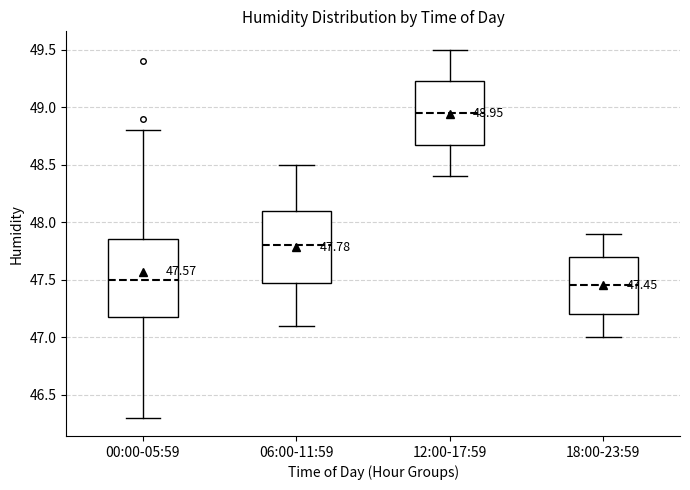

Which box has the highest median line?

12:00-17:59